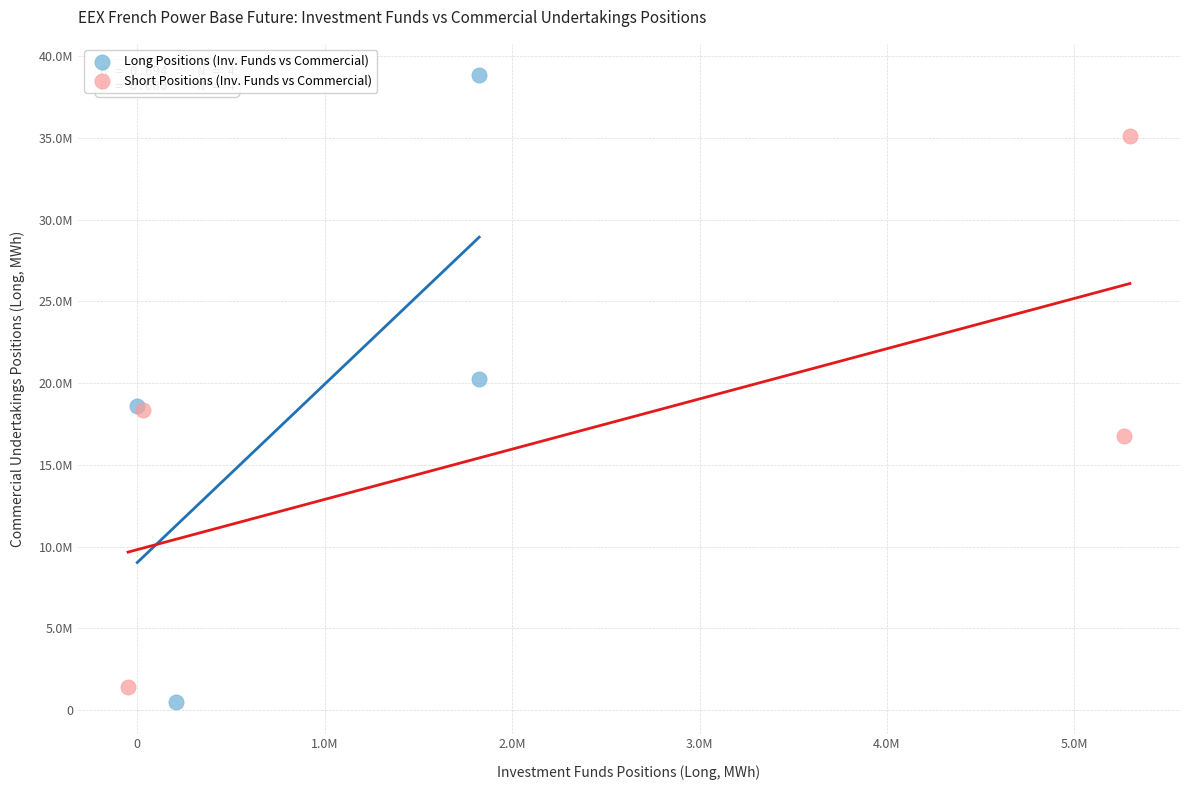

What are all the series names shown in the legend?

Long Positions (Inv. Funds vs Commercial), Short Positions (Inv. Funds vs Commercial)